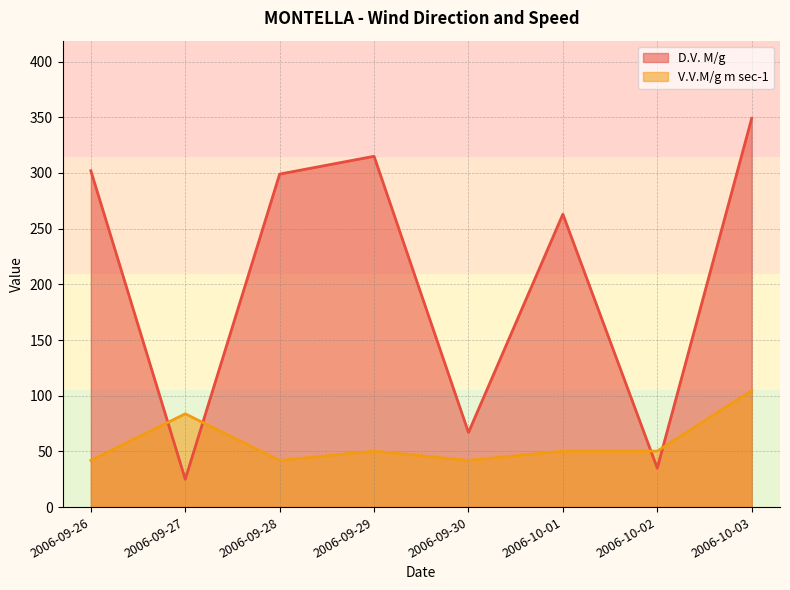

Read the V.V.M/g m sec-1 value at 2006-09-30.

41.9